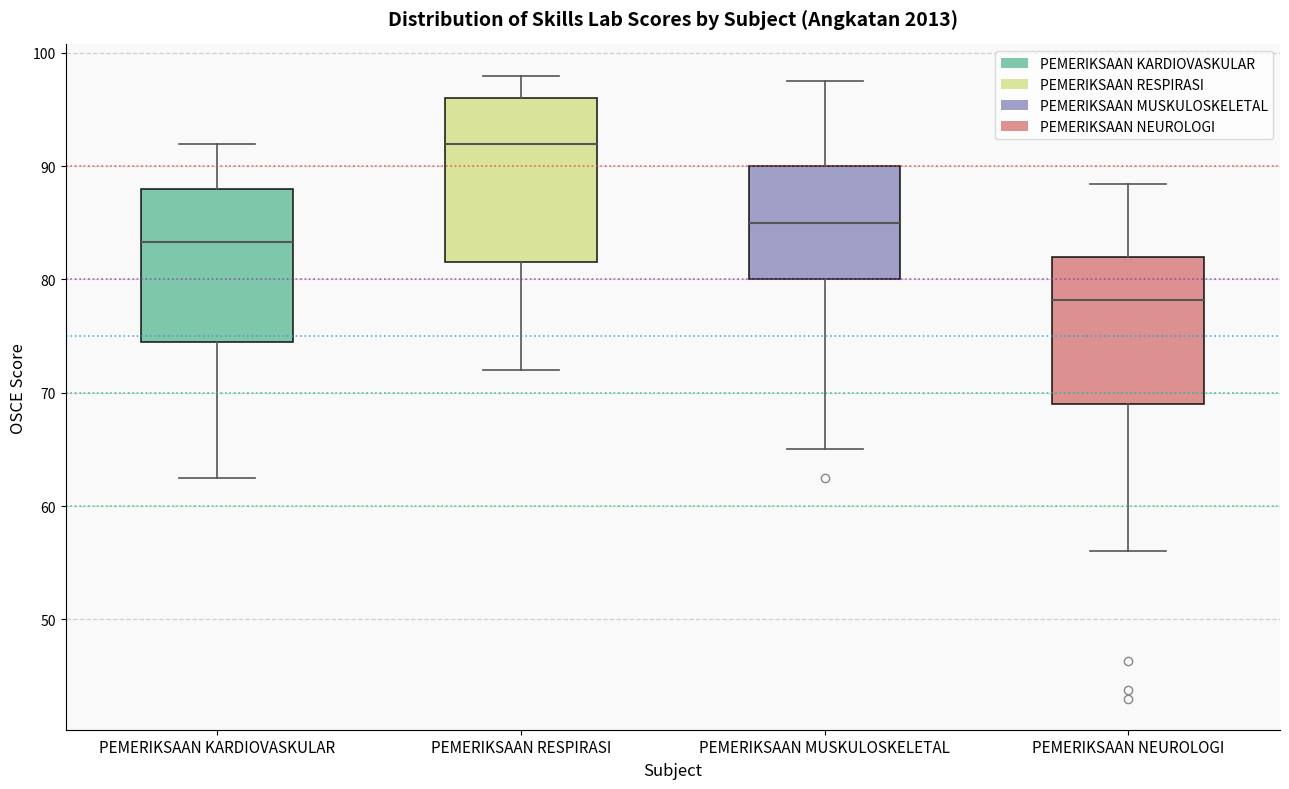

Where does the median line of the box for PEMERIKSAAN NEUROLOGI sit on the y-axis? The values are not printed on the chart, so give them approximately, as read against the axis.

78